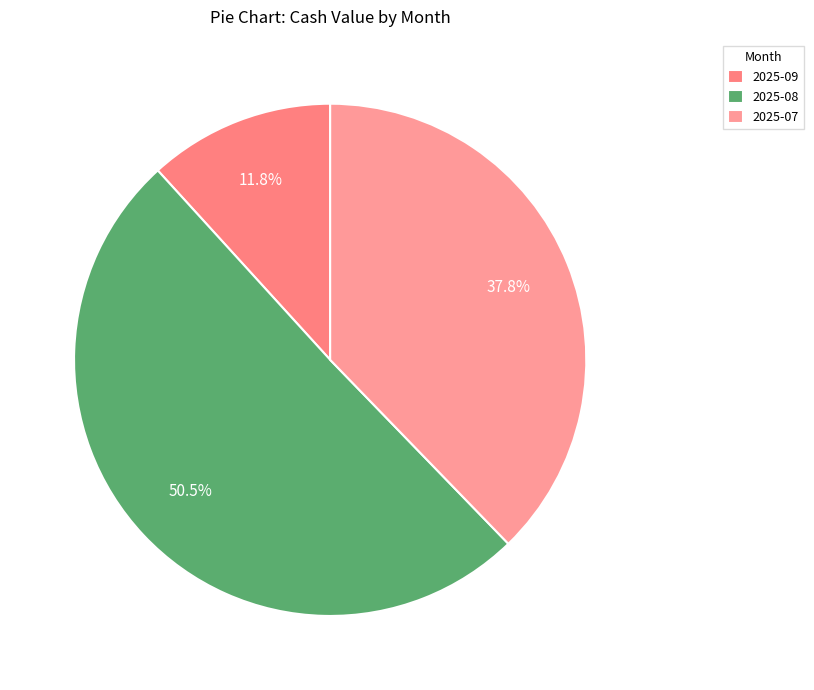

Count the number of slices in the pie.

3